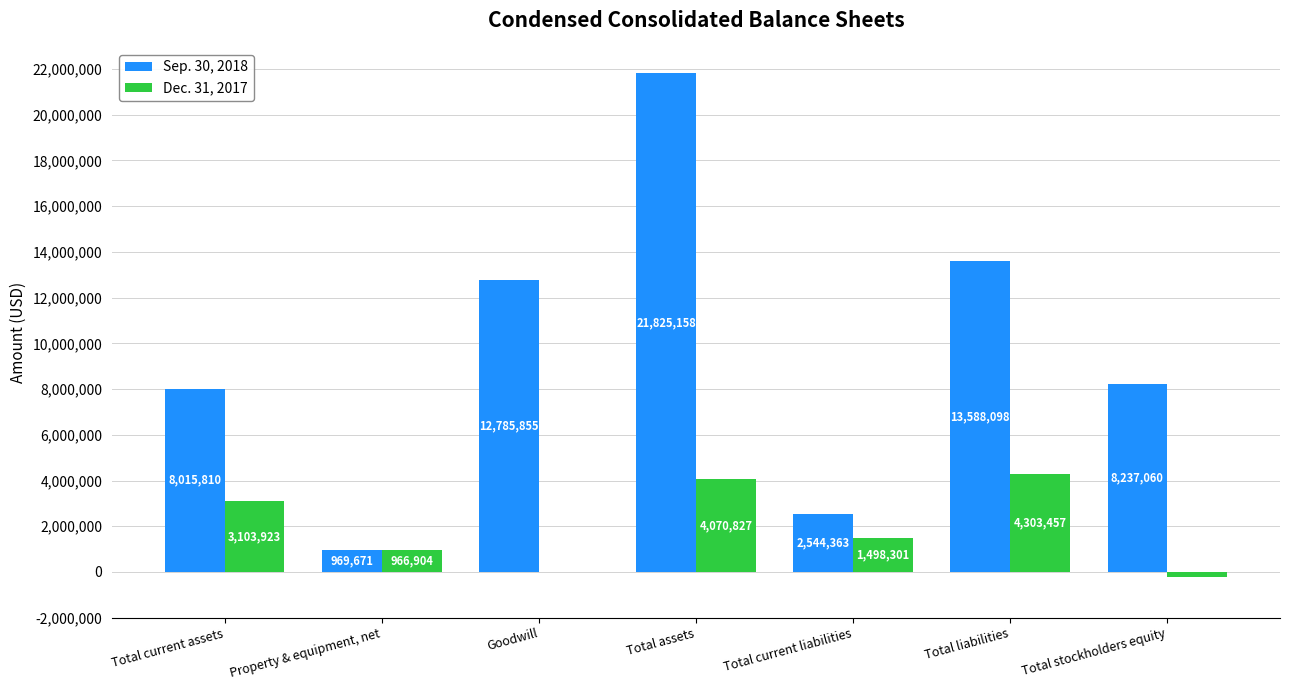

What is the sum of all Sep. 30, 2018 values?

67966015